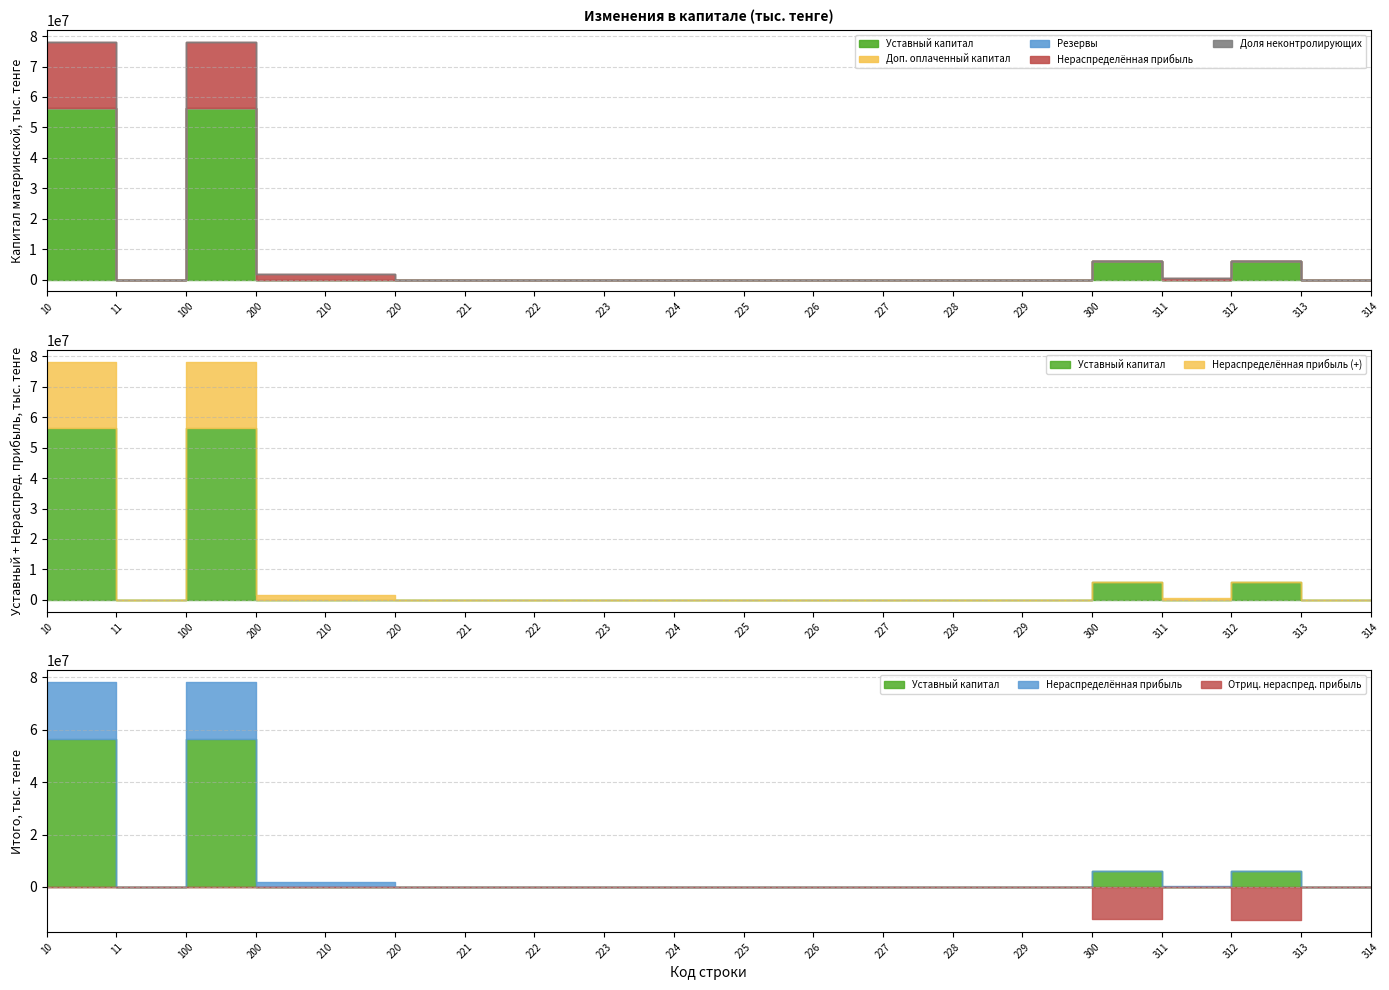

What is the sum of the Нераспределённая прибыль values at 229 and 200?

1730687